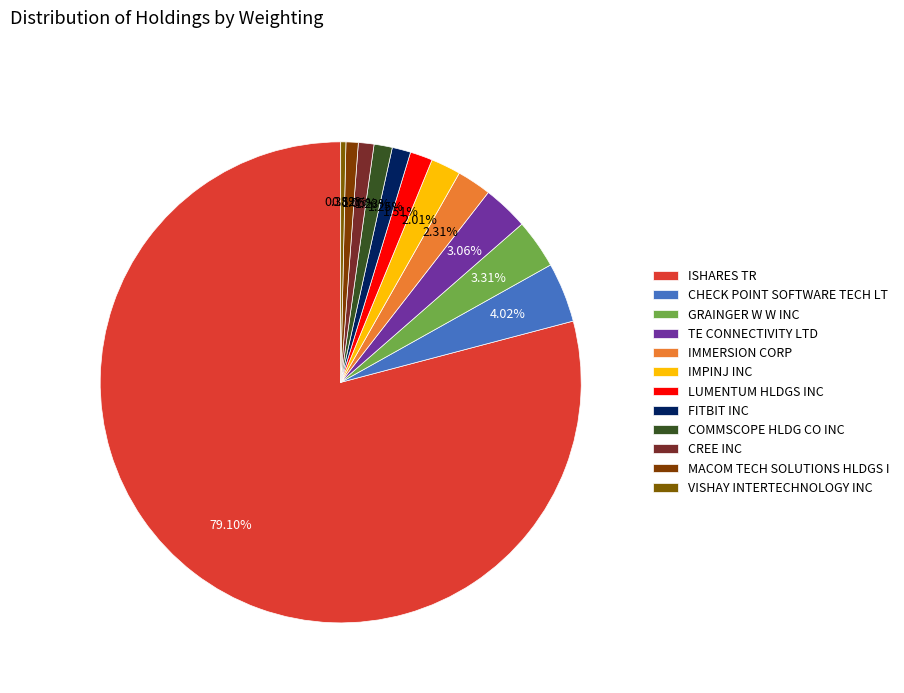

Approximately how many times larger is the value at TE CONNECTIVITY LTD compared to LUMENTUM HLDGS INC?

2.0